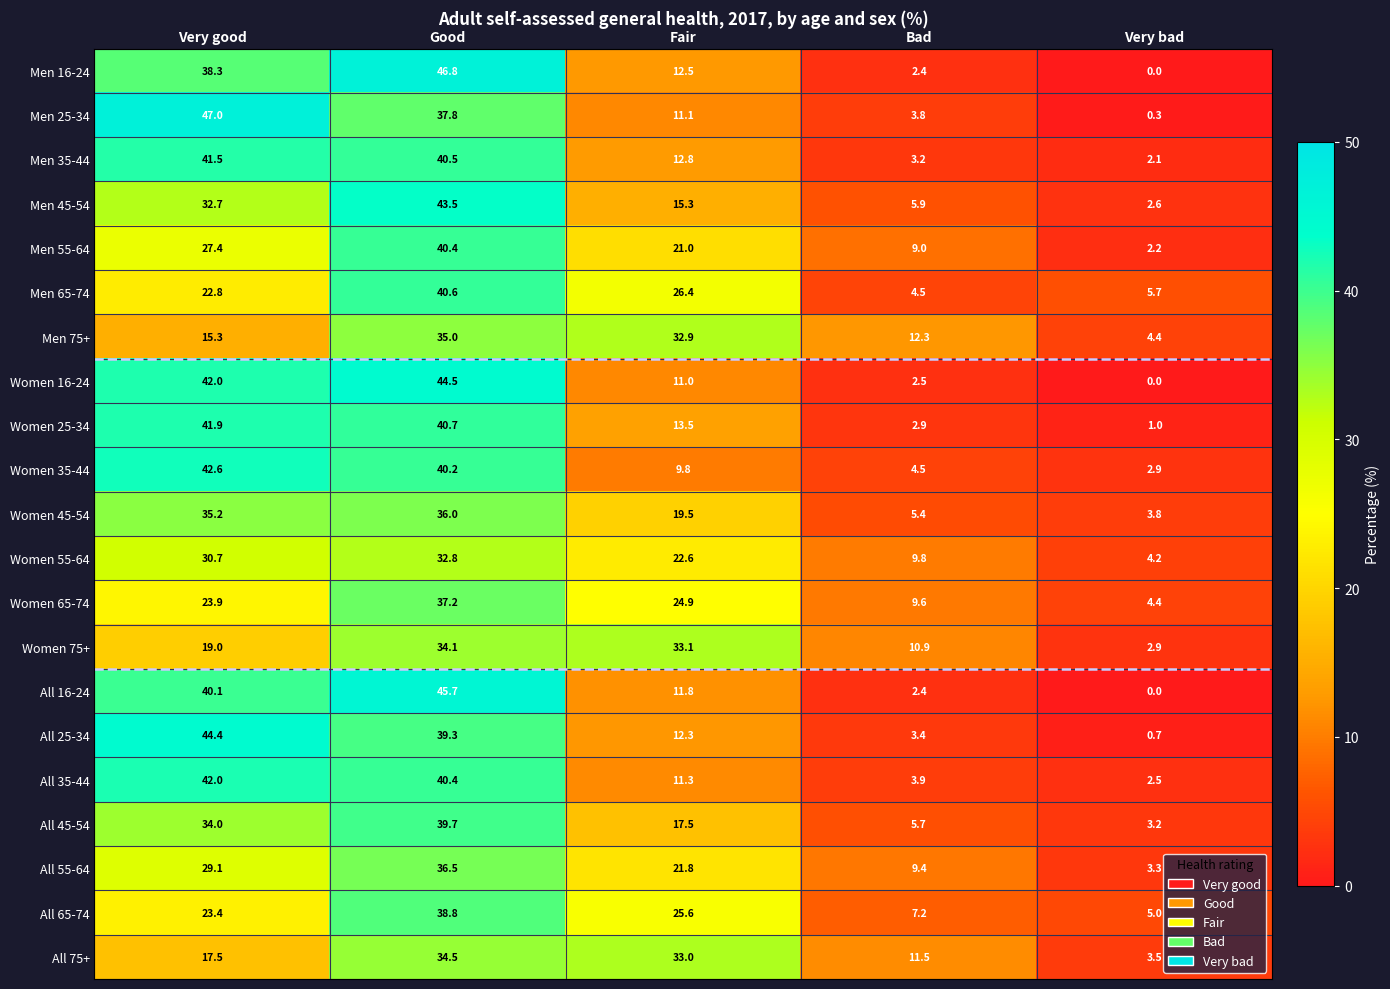

Which series has the largest range (max minus min)?

Men 16-24